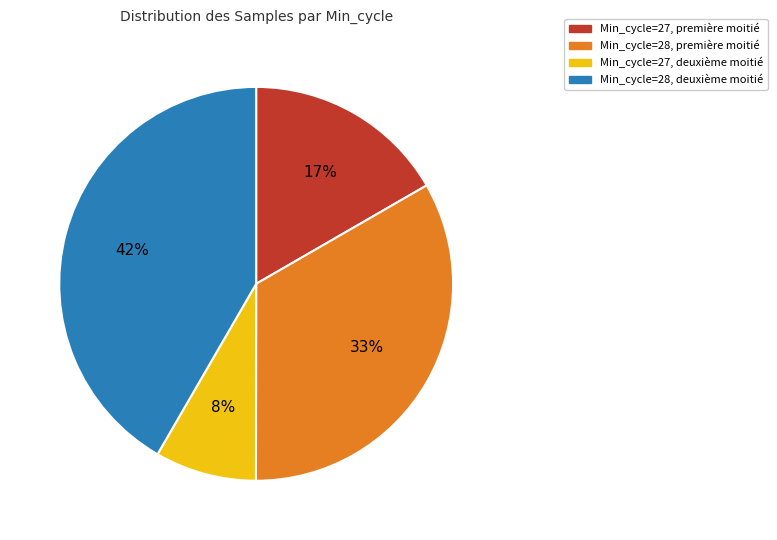

Approximately how many times larger is the value at Min_cycle=27, deuxième moitié compared to Min_cycle=27, première moitié?

0.5